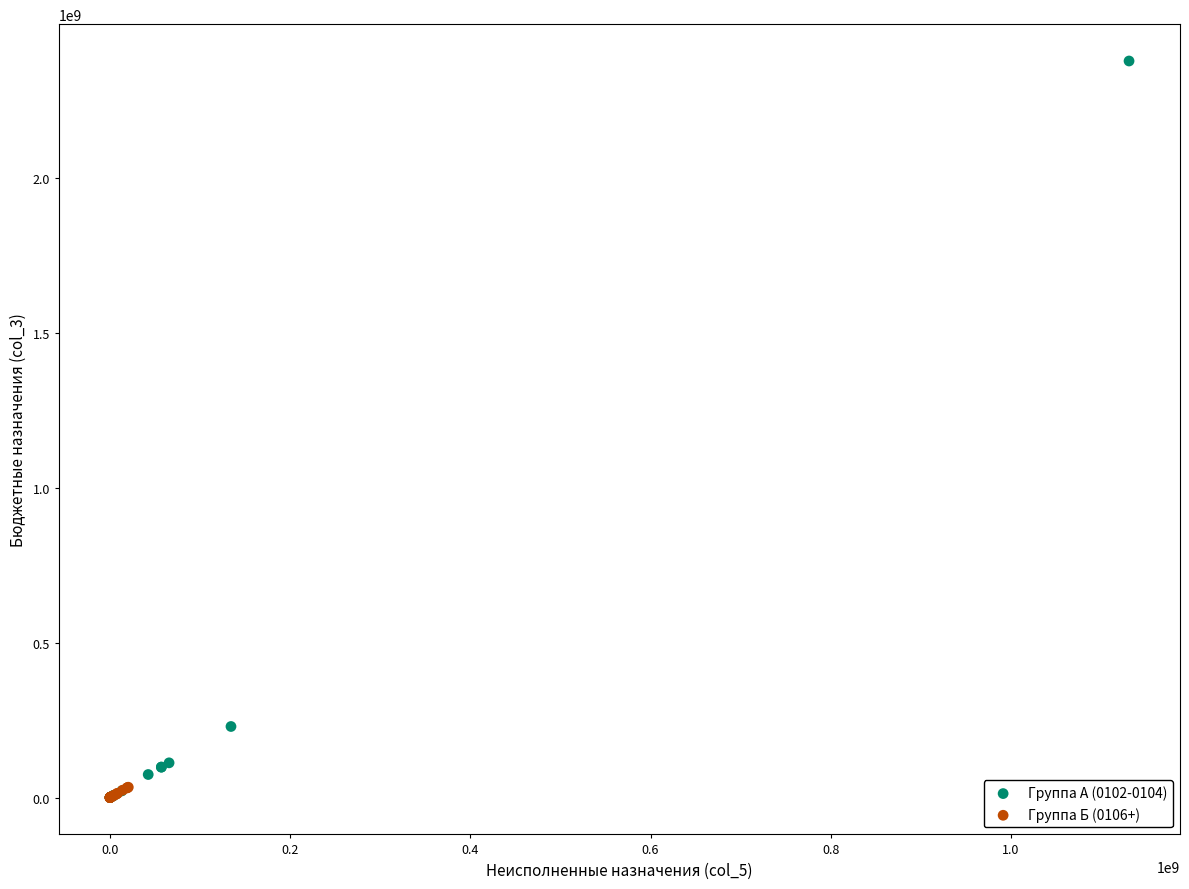

Which series has the largest Y range (max minus min)?

Группа А (0102-0104)